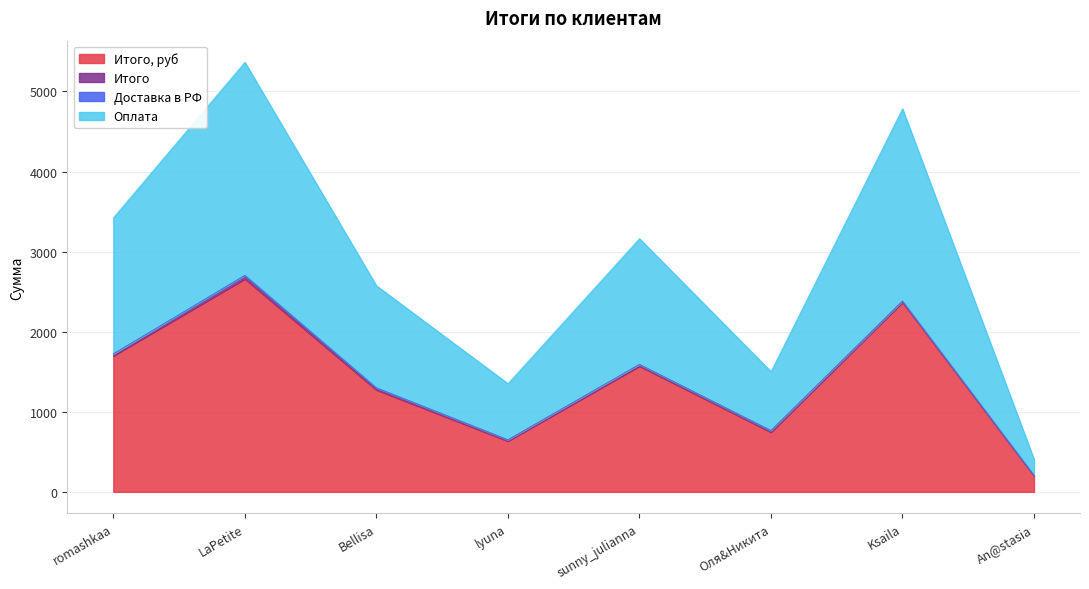

The Итого, руб series shows 2659.5 at LaPetite. True or false?

True